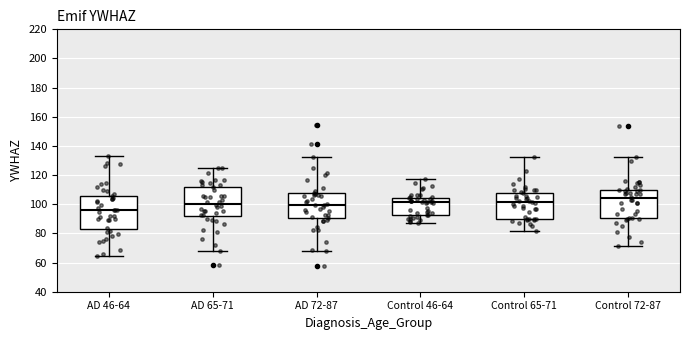

Which box's median line is the lowest?

AD 46-64